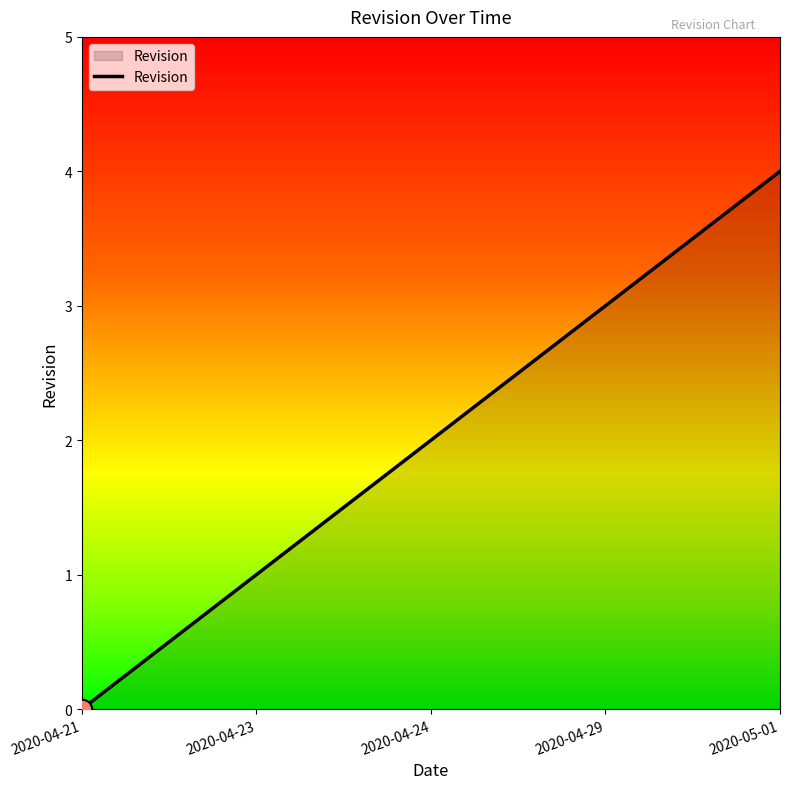

Rank the categories by value from lowest to highest.

2020-04-21, 2020-04-23, 2020-04-24, 2020-04-29, 2020-05-01